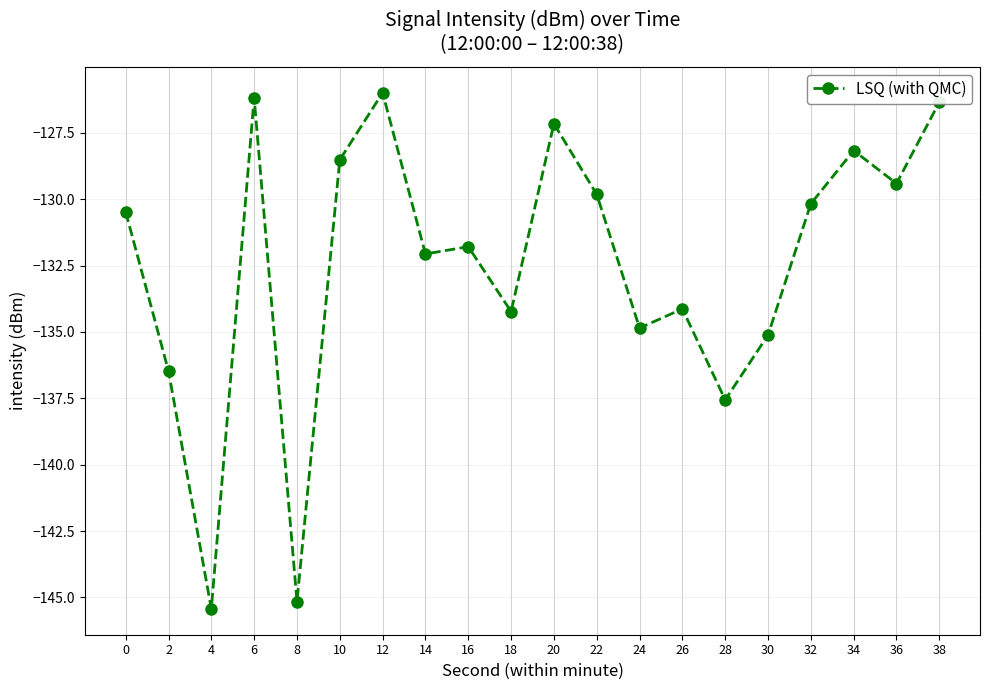

How many points are higher than both their immediate neighbors (excluding endpoints)?

6